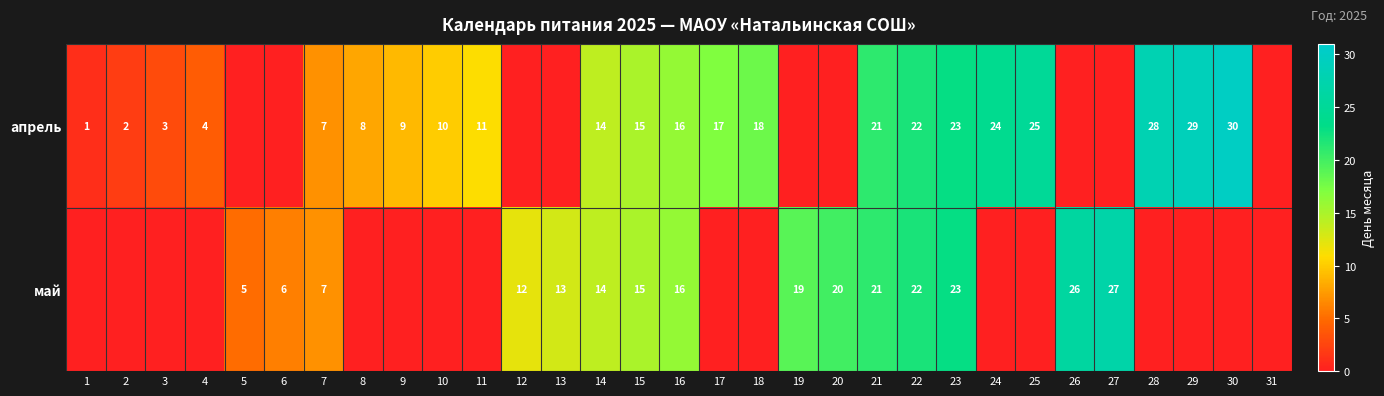

What is the difference between the май values at 6 and 16?

10